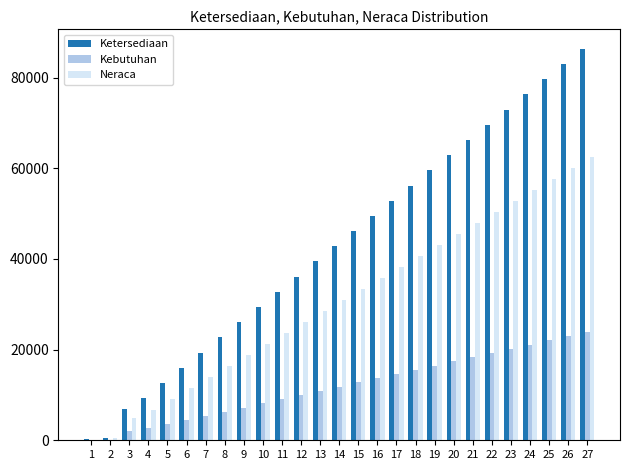

What is the sum of all Ketersediaan values?

1155600